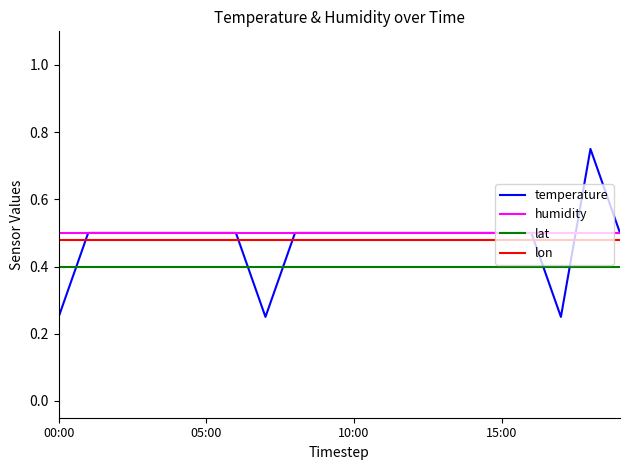

True or false: temperature and lon intersect in this chart.

True